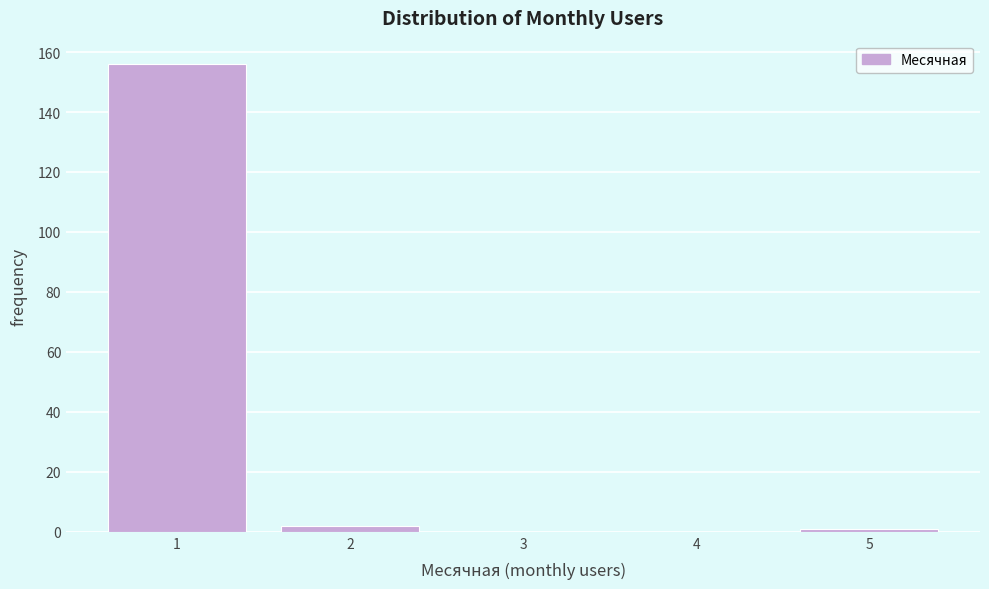

Reading right to left, list all the values displayed in this chart.

5=1	4=0	3=0	2=2	1=156